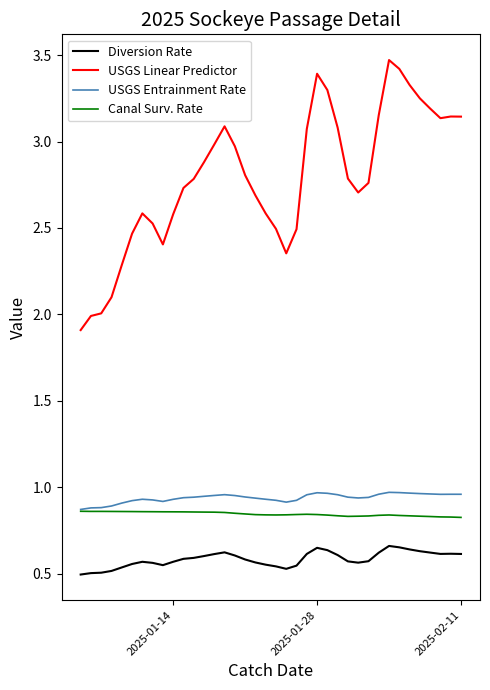

True or false: USGS Linear Predictor and Diversion Rate intersect in this chart.

False